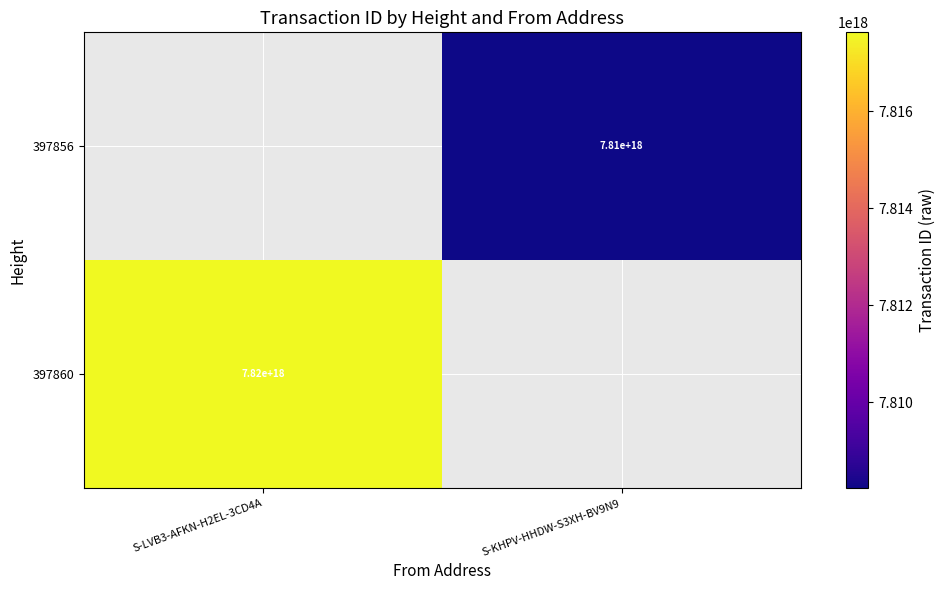

What is the total value across all series at S-KHPV-HHDW-S3XH-BV9N9?

7808219767790932992